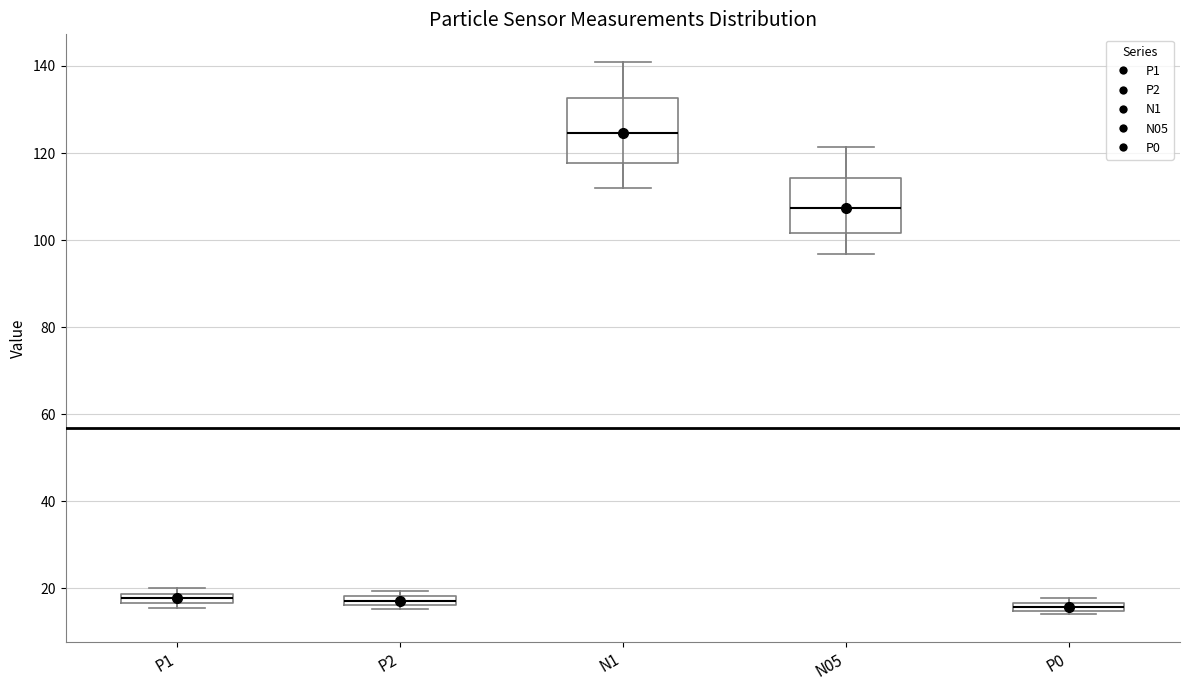

Where is the lower edge of the box for P0 on the y-axis? The values are not printed on the chart, so give them approximately, as read against the axis.

14